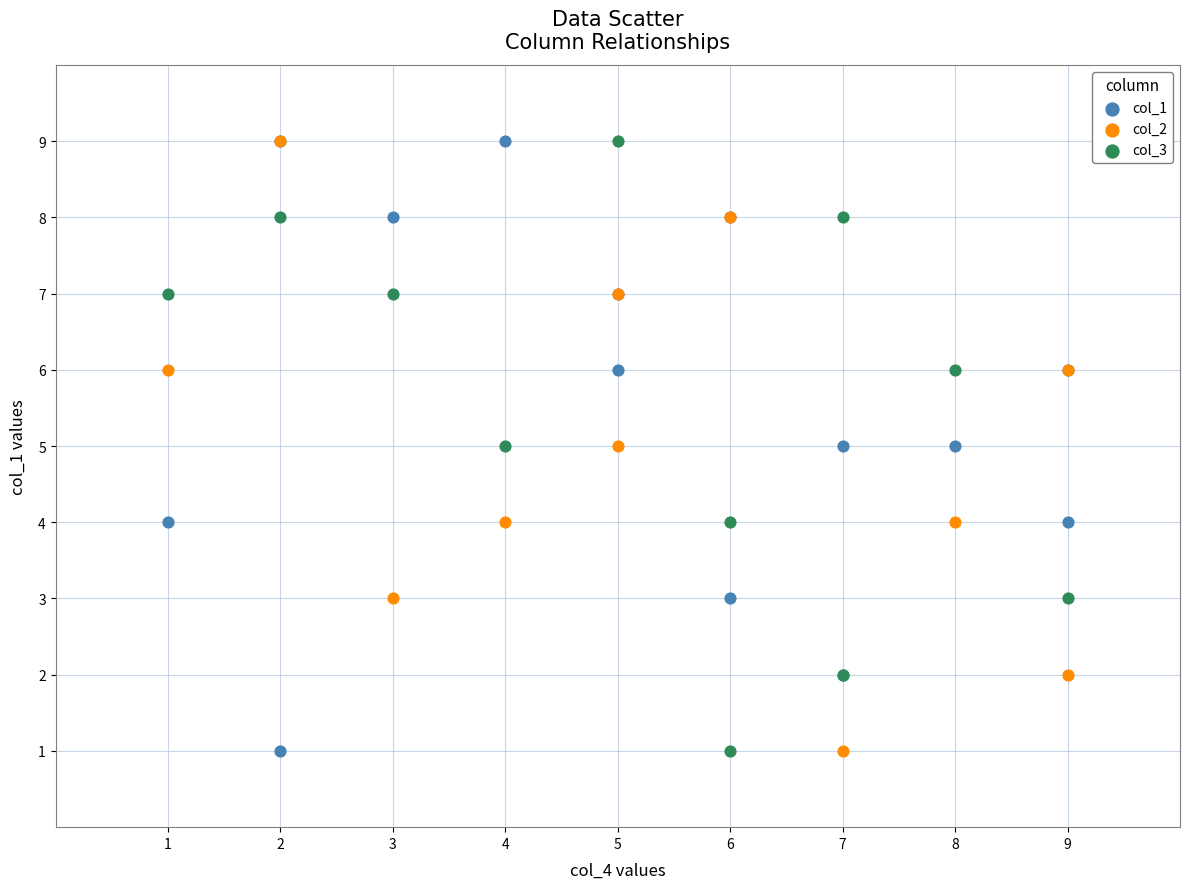

What are all the series names shown in the legend?

col_1, col_2, col_3